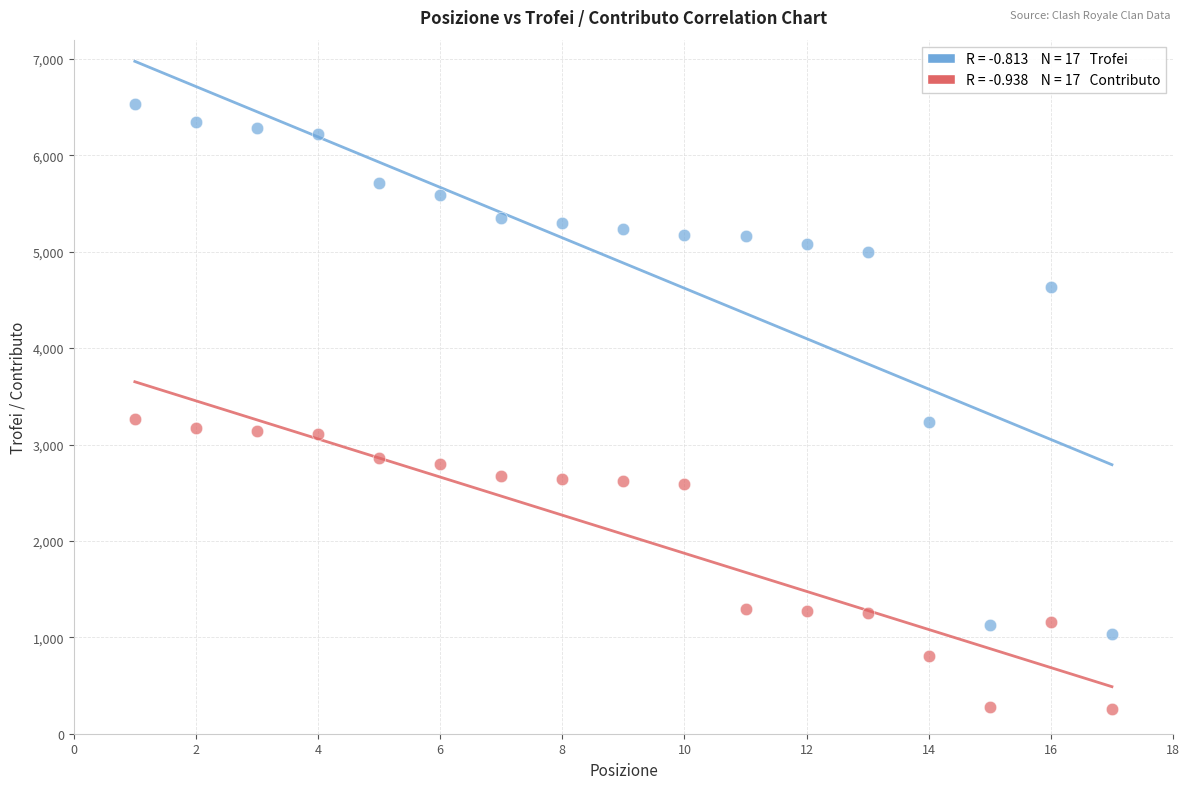

Across all data points, what is the range of Y values (max minus min)?

6272